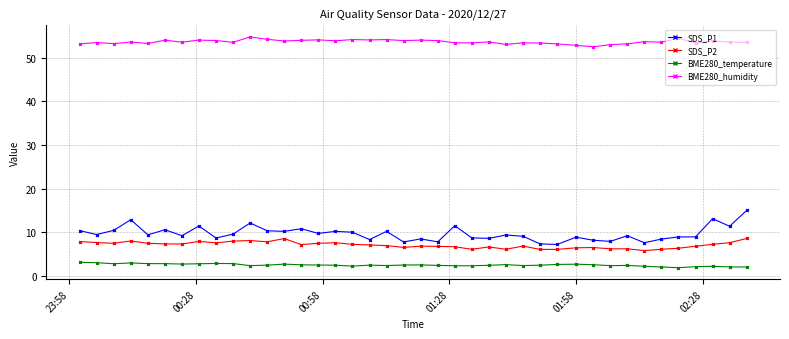

Which series has the largest total across all categories?

BME280_humidity